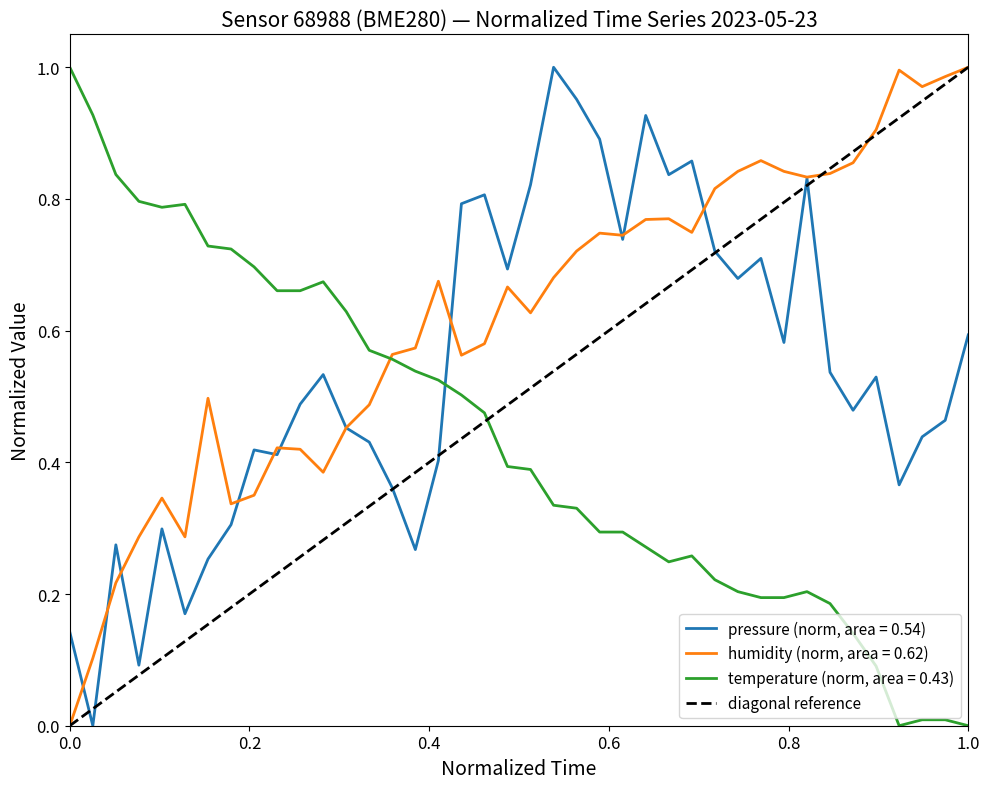

After their last crossing, which series has the higher values: pressure (norm, area = 0.54) or temperature (norm, area = 0.43)?

pressure (norm, area = 0.54)